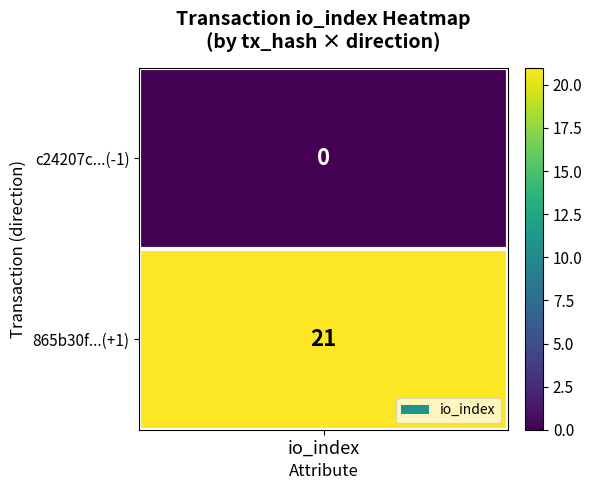

Which series has the largest total across all categories?

865b30fa5bcede8d493b5010b8a690770d75345